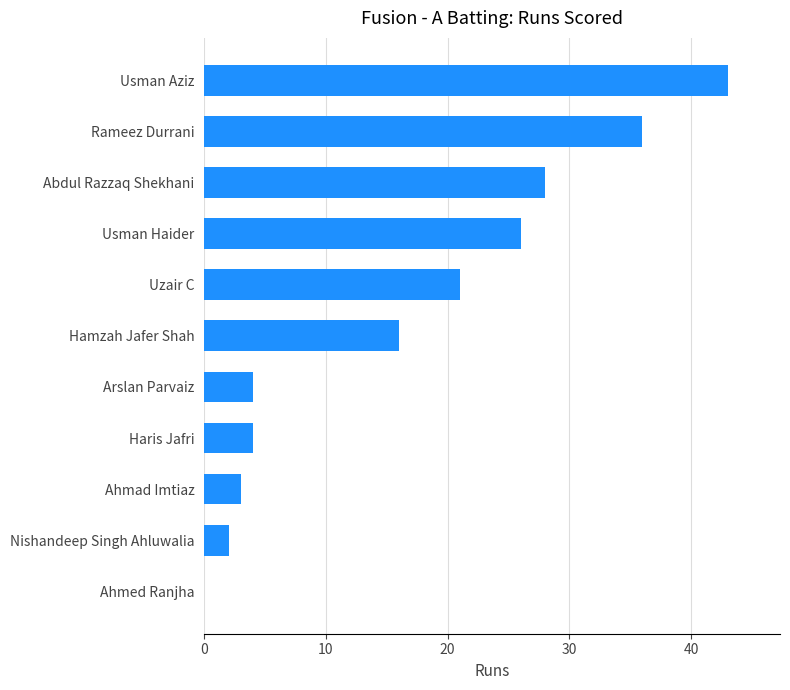

Reading bottom to top, transcribe all the data shown in this chart.

Ahmed Ranjha=0	Nishandeep Singh Ahluwalia=2	Ahmad Imtiaz=3	Haris Jafri=4	Arslan Parvaiz=4	Hamzah Jafer Shah=16	Uzair C=21	Usman Haider=26	Abdul Razzaq Shekhani=28	Rameez Durrani=36	Usman Aziz=43